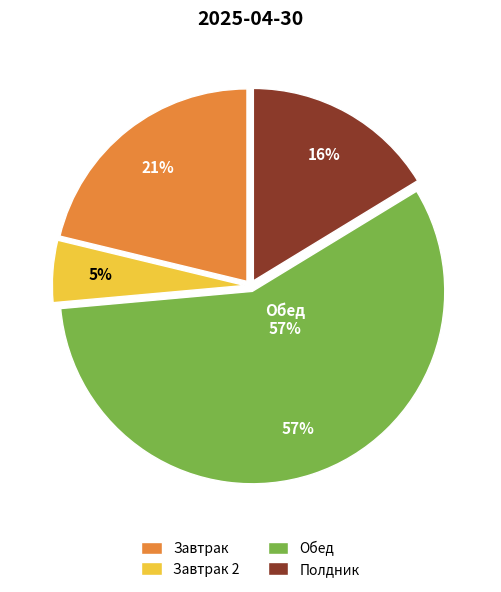

How many slices are in this pie chart?

4